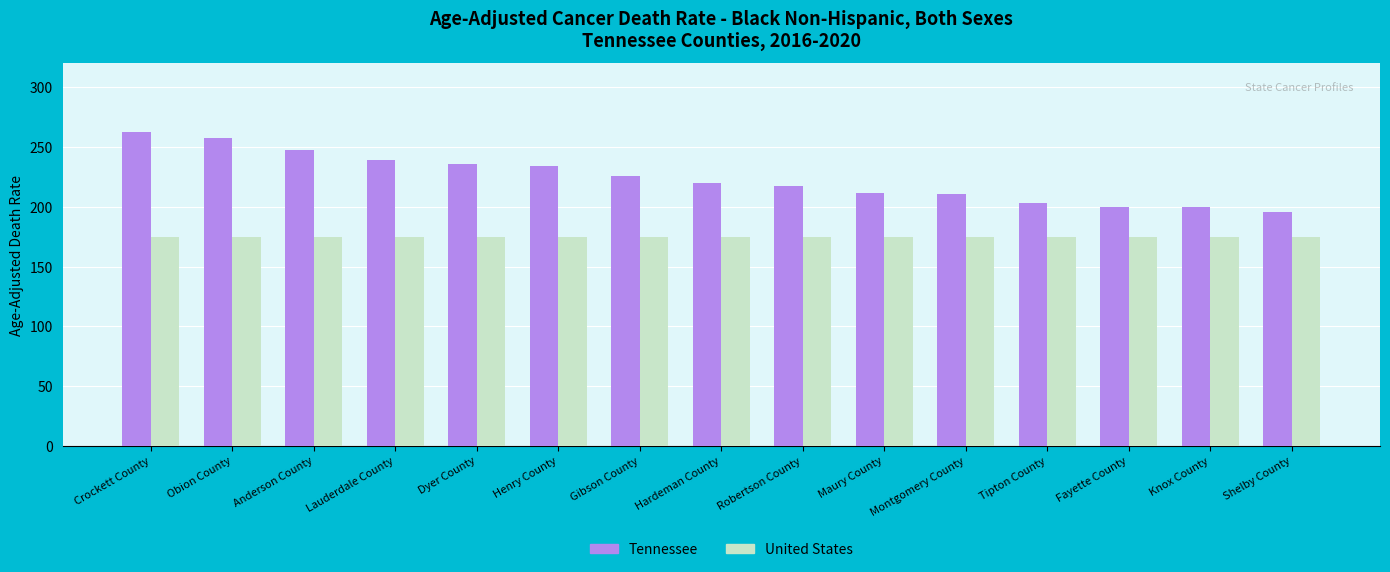

What is the minimum value shown in the chart?

174.7